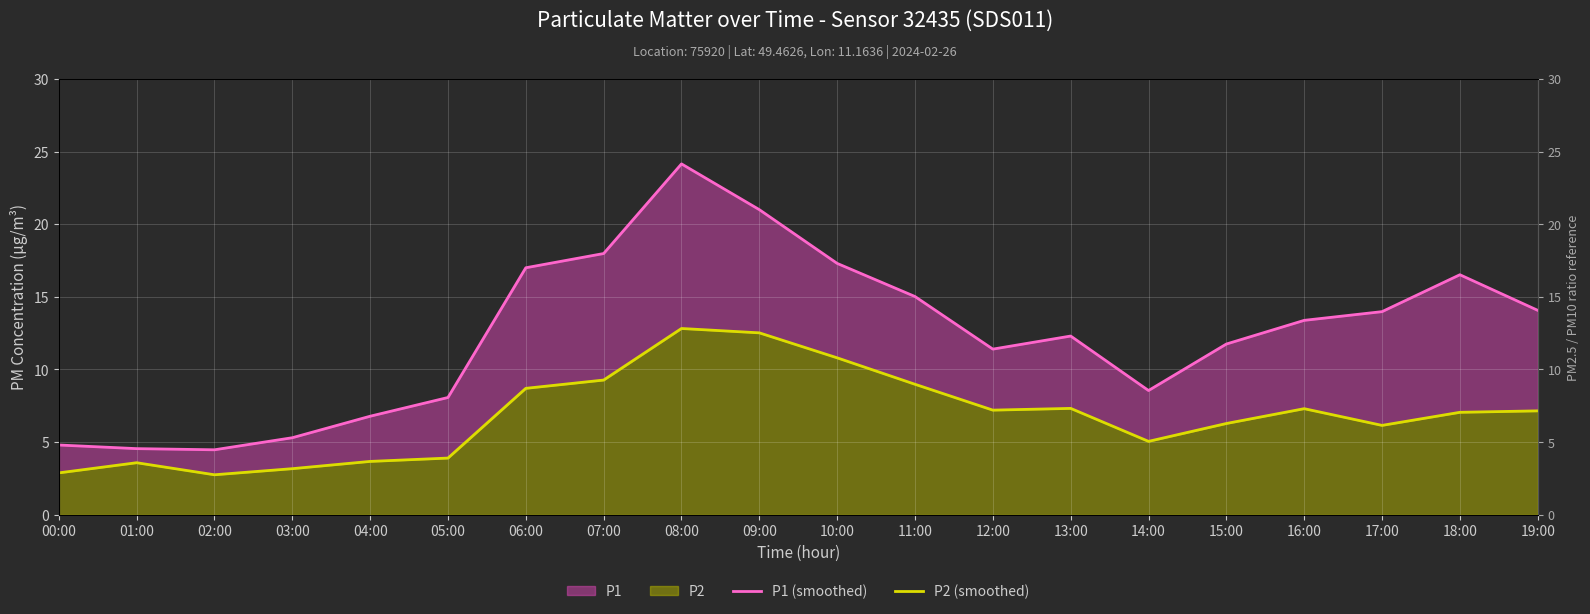

Reading left to right, list all the values displayed in this chart.

P1 (smoothed): 4.8	4.5	4.5	5.3	6.8	8.1	17.0	18.0	24.1	21.0	17.3	15.0	11.4	12.3	8.6	11.8	13.4	14.0	16.5	14.1
P2 (smoothed): 2.9	3.6	2.8	3.2	3.7	3.9	8.7	9.3	12.8	12.5	10.8	9.0	7.2	7.3	5.0	6.3	7.3	6.2	7.0	7.2